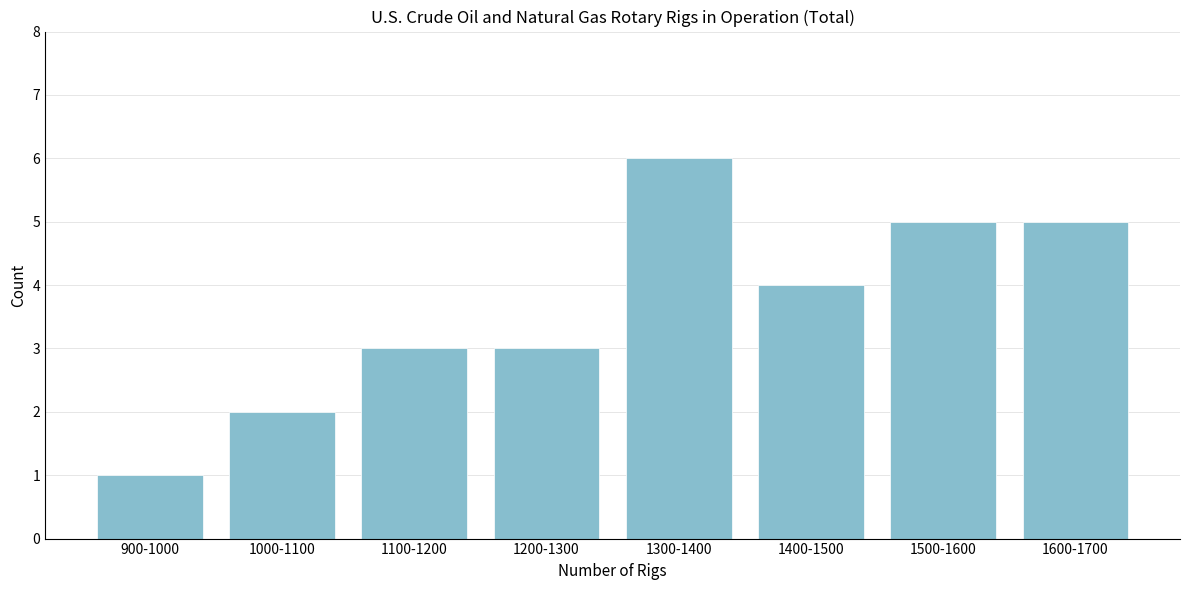

Reading right to left, extract all data points from this chart.

1600-1700=5	1500-1600=5	1400-1500=4	1300-1400=6	1200-1300=3	1100-1200=3	1000-1100=2	900-1000=1